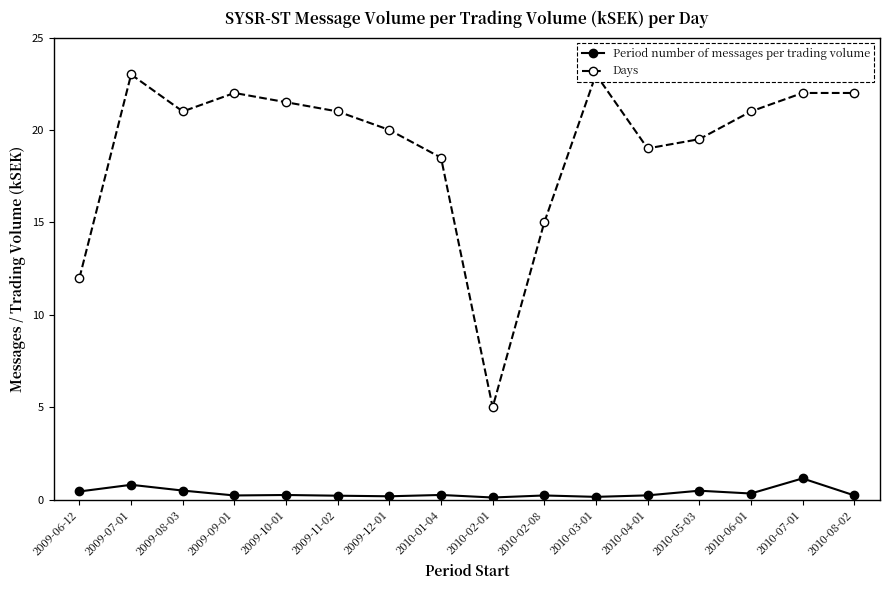

True or false: Days and Period number of messages per trading volume cross at least once.

False